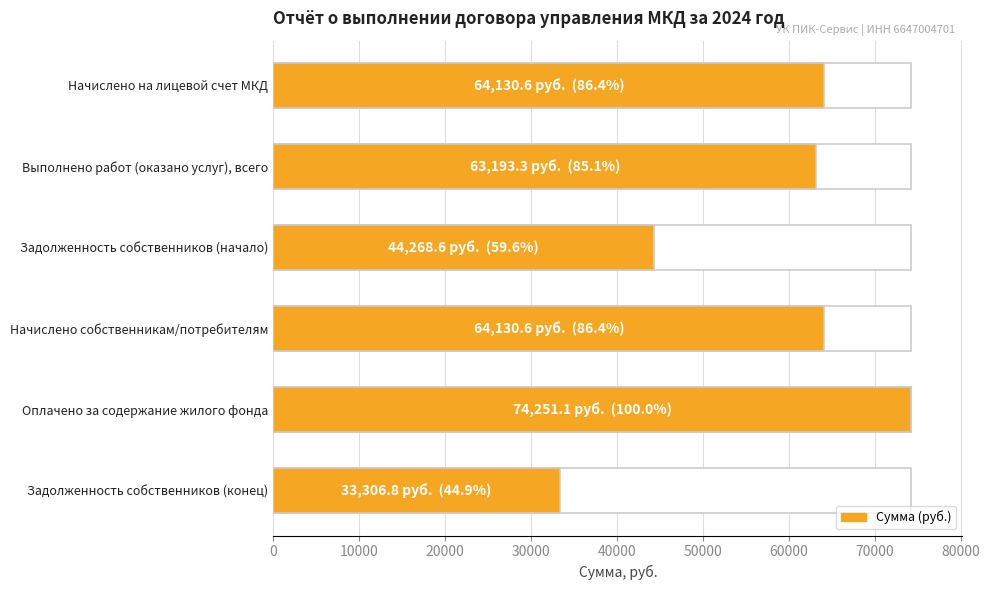

What is the sum of all values?

343281.1